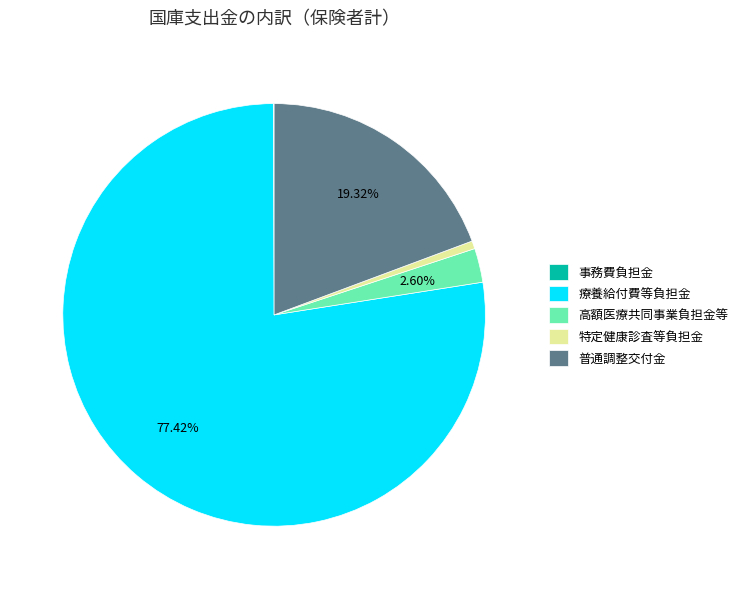

Between 高額医療共同事業負担金等 and 療養給付費等負担金, which is larger?

療養給付費等負担金